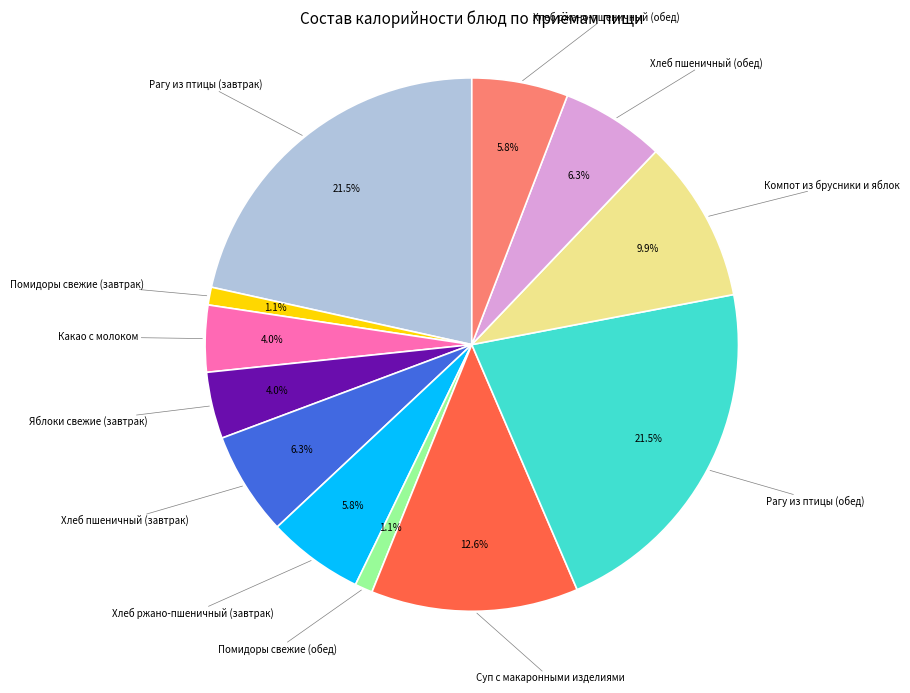

Is there any slice that represents more than half of the pie?

No